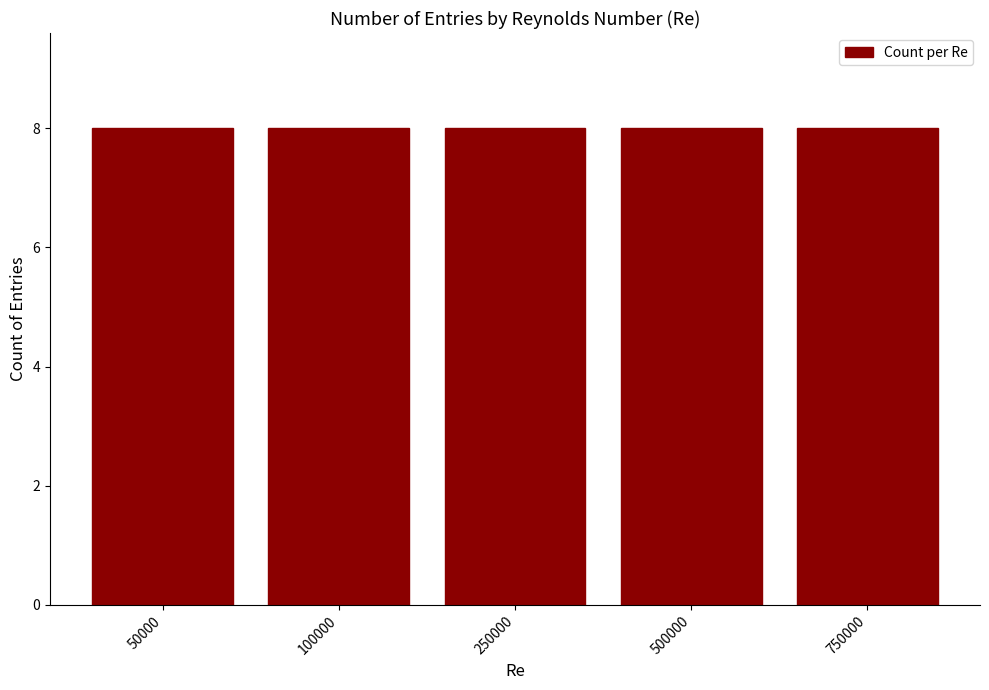

At which label is the value closest to 5?

100000